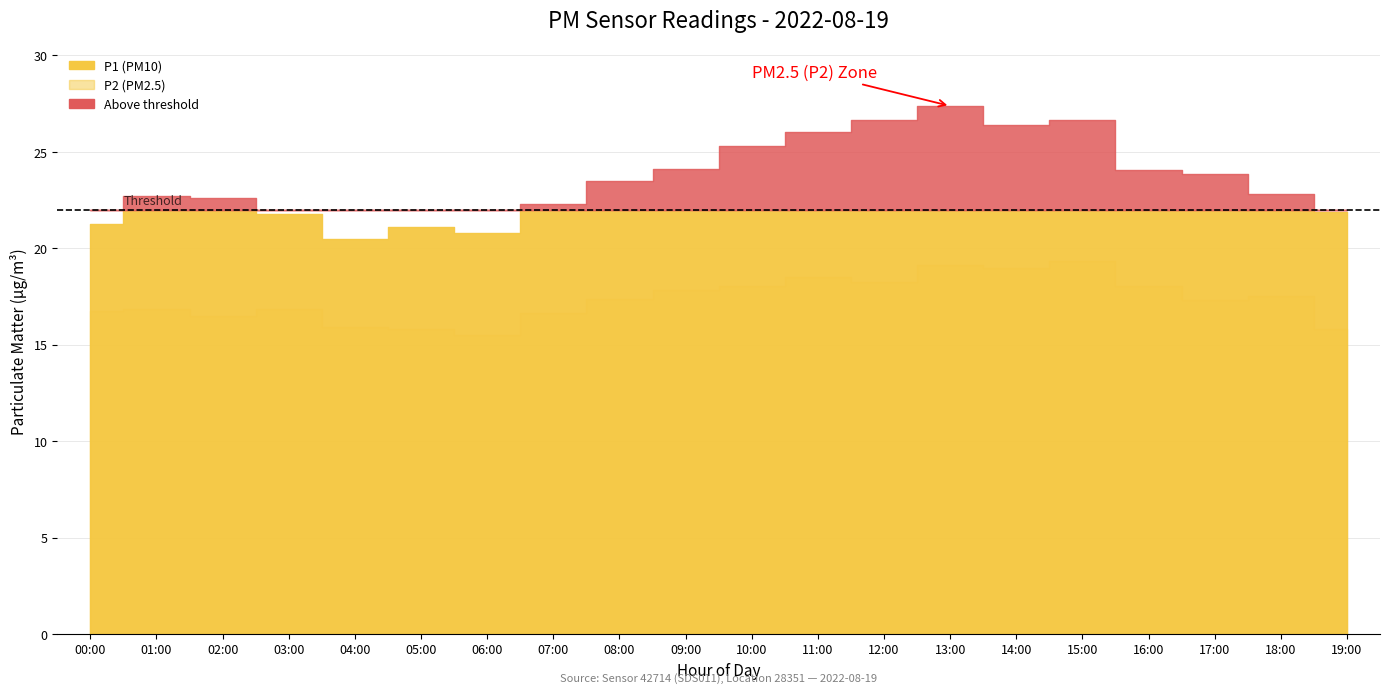

Where is the first local minimum for P1?

04:00